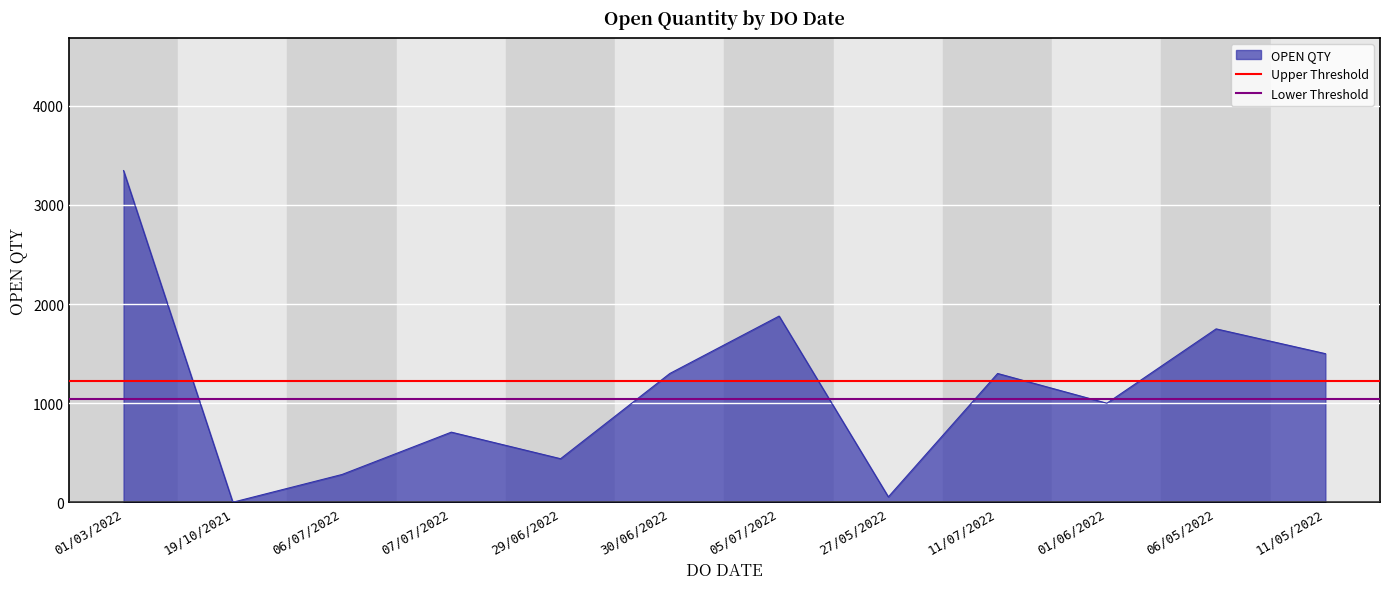

The value of OPEN QTY at 06/05/2022 is 1750. True or false?

True